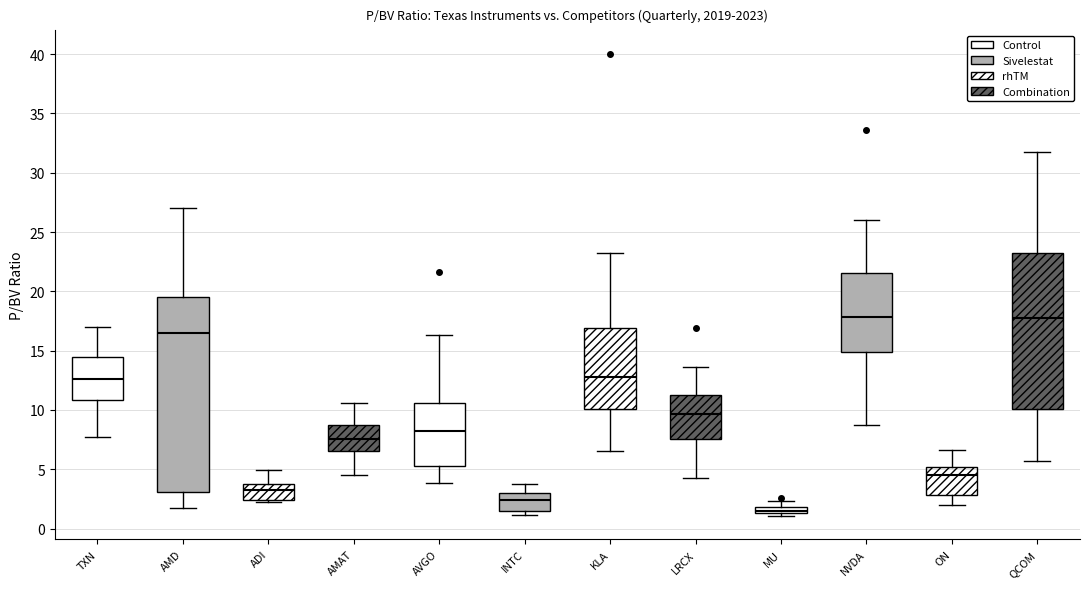

Where does the upper whisker of the box for MU end on the y-axis? The values are not printed on the chart, so give them approximately, as read against the axis.

2.5